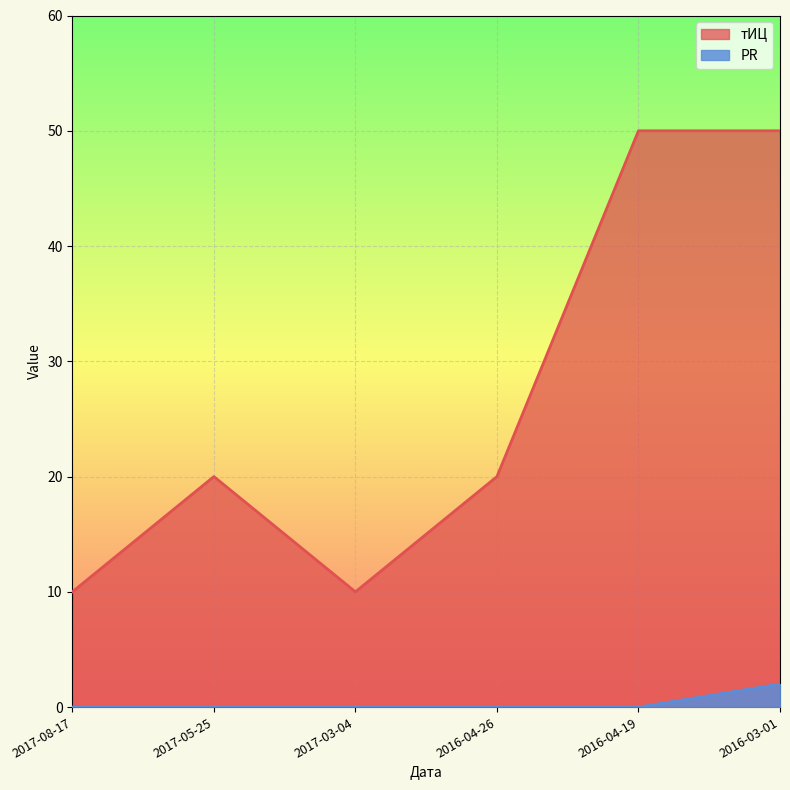

How many interior local valleys does the тИЦ series have?

1